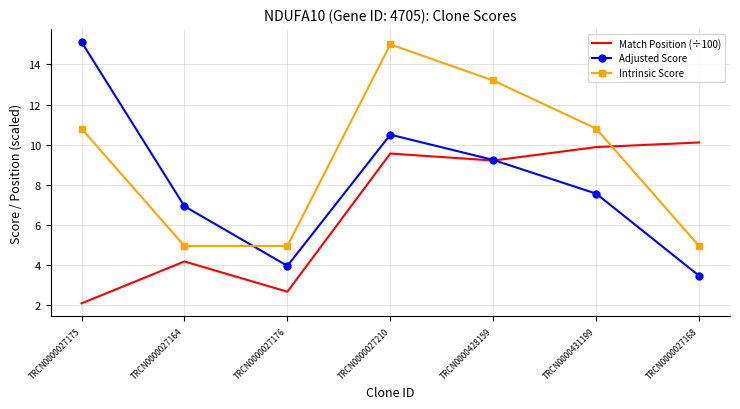

What is the spread (max minus min) of values at TRCN0000027210?

5.4